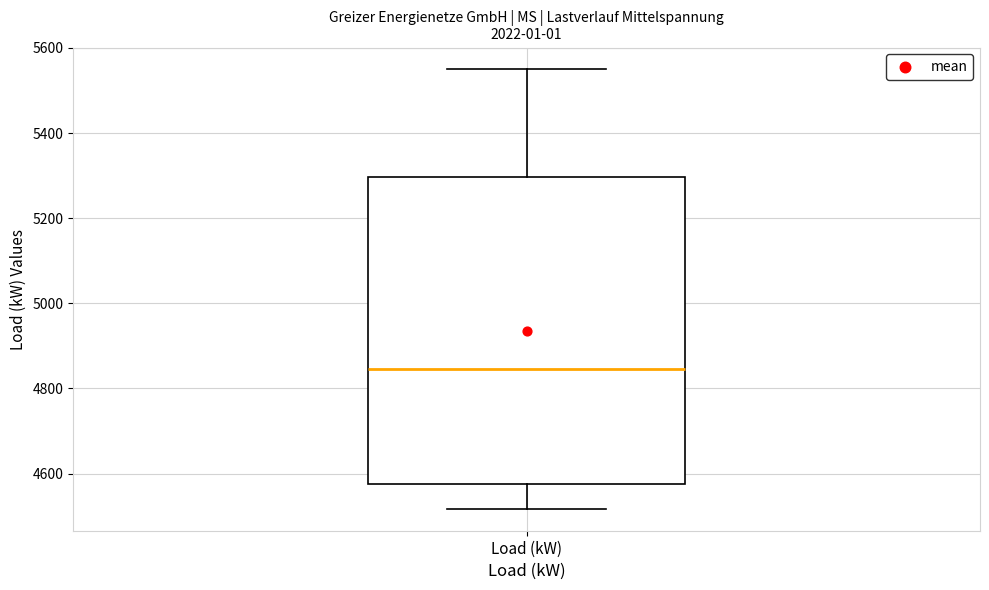

Read this box plot against the y-axis: the position of the median line, the range covered by the box, and the ends of both whiskers. The values are not printed on the chart, so give them approximately, as read against the axis.

median 4840, box 4580 to 5300, whiskers 4520 to 5540